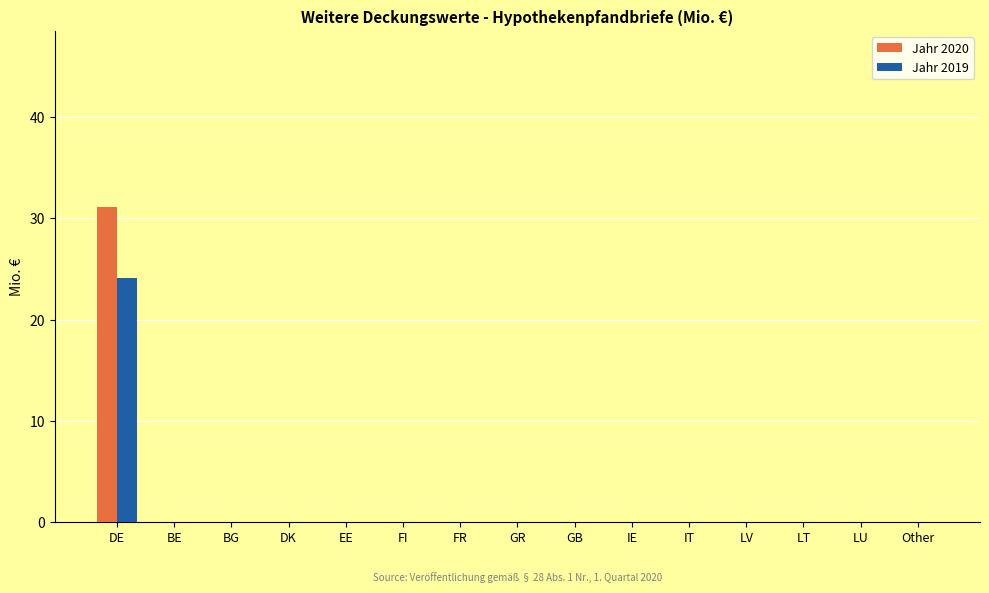

What is the sum of the Jahr 2019 values at BE and DE?

24.1